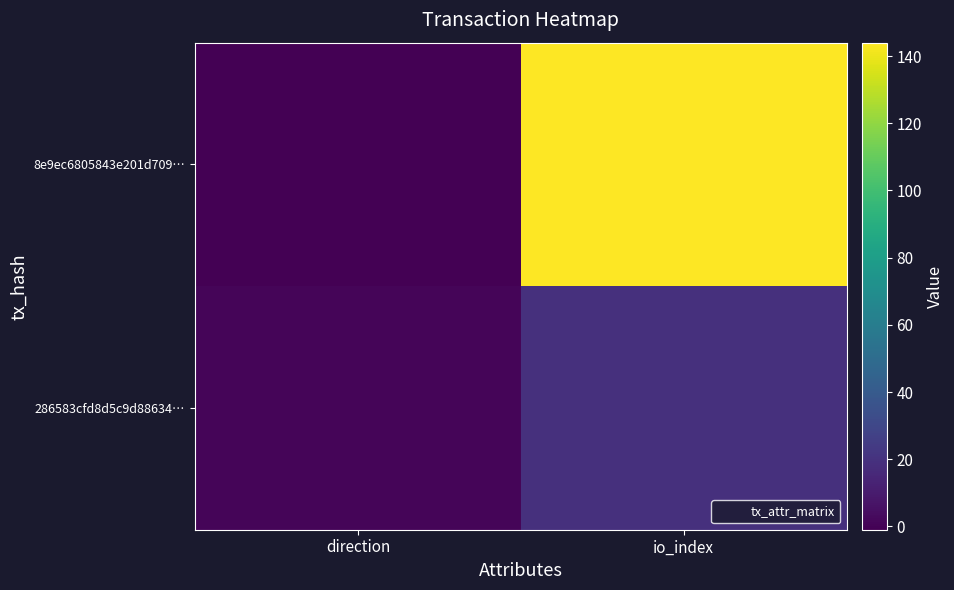

Between direction and io_index, which series saw the biggest shift?

8e9ec6805843e201d709…